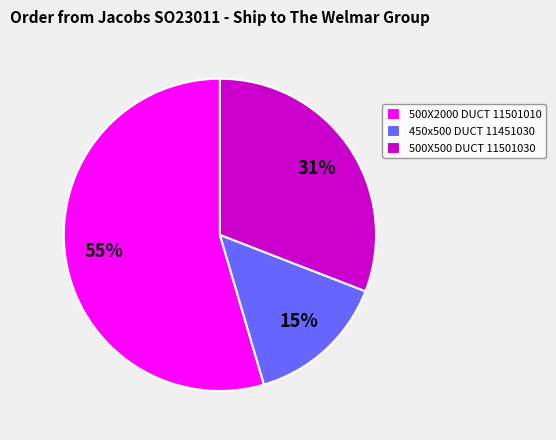

Which category has the smallest portion of the pie?

450x500 DUCT 11451030